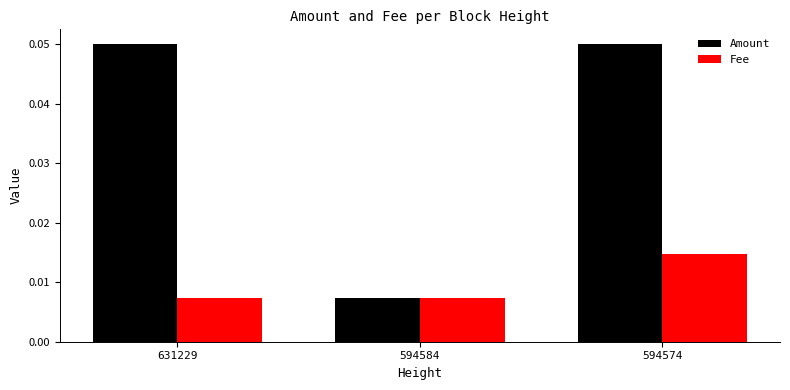

Count the Amount values in the range 0 to 1.

3